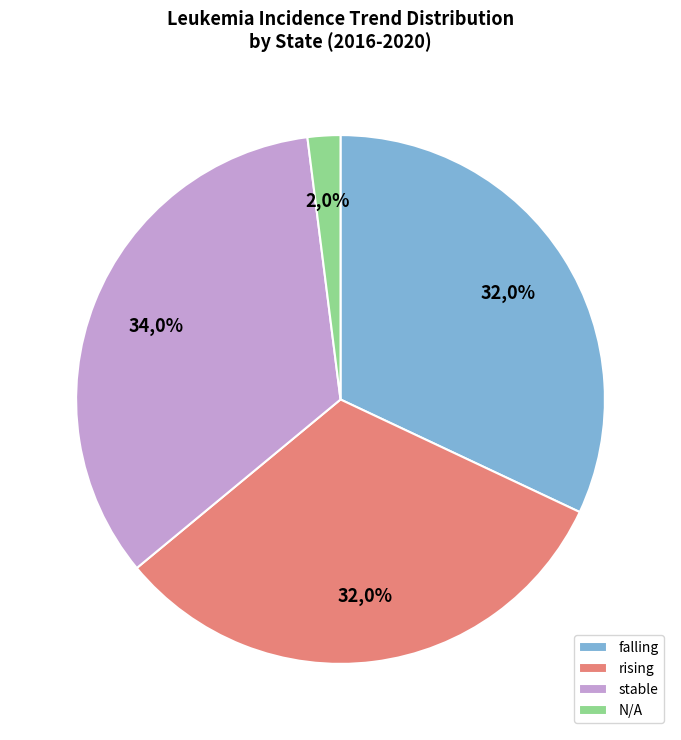

Which slice is the smallest?

N/A